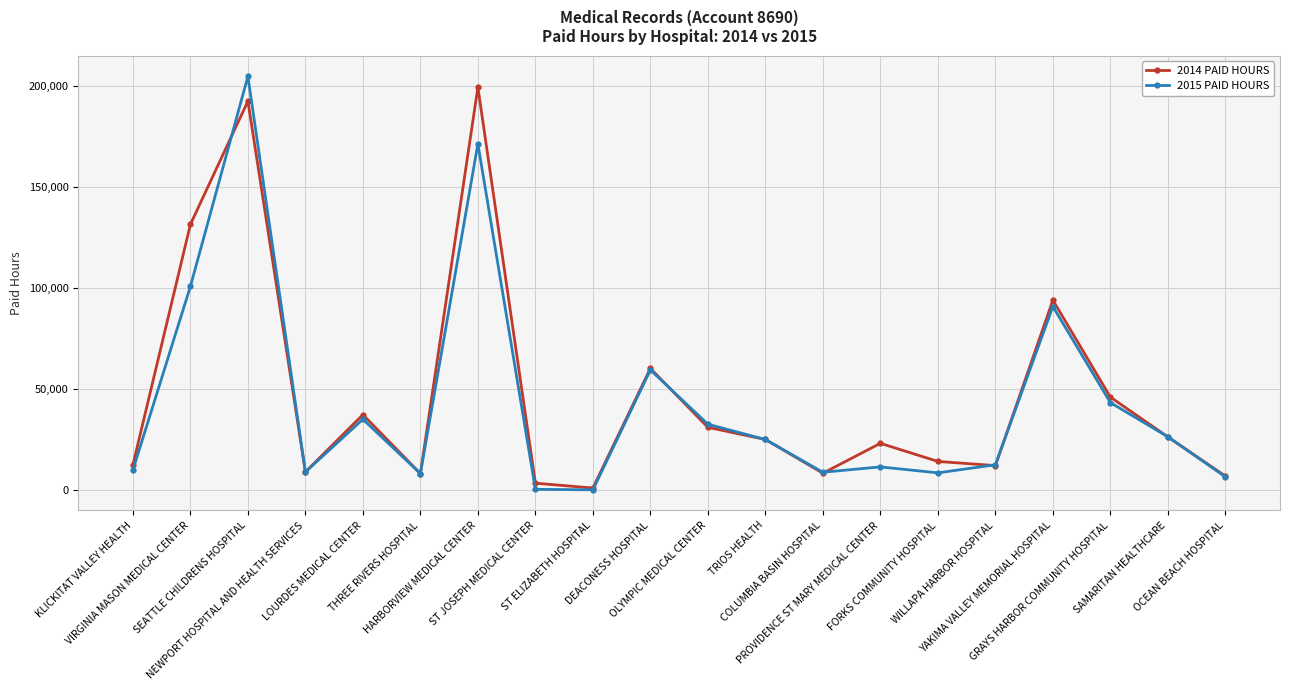

Where do 2015 PAID HOURS and 2014 PAID HOURS first cross each other?

VIRGINIA MASON MEDICAL CENTER and SEATTLE CHILDRENS HOSPITAL